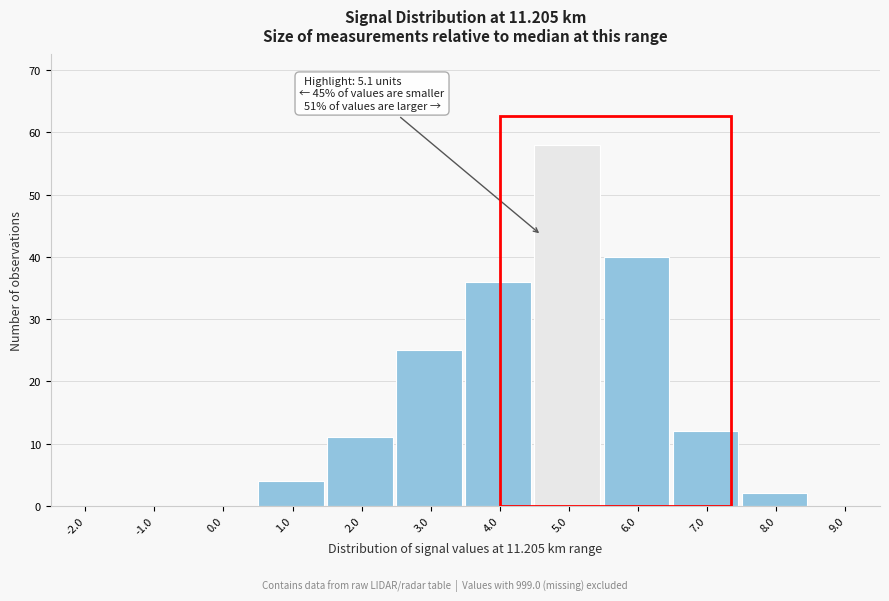

Reading left to right, transcribe all the data shown in this chart.

-2.0=0	-1.0=0	0.0=0	1.0=4	2.0=11	3.0=25	4.0=36	5.0=58	6.0=40	7.0=12	8.0=2	9.0=0